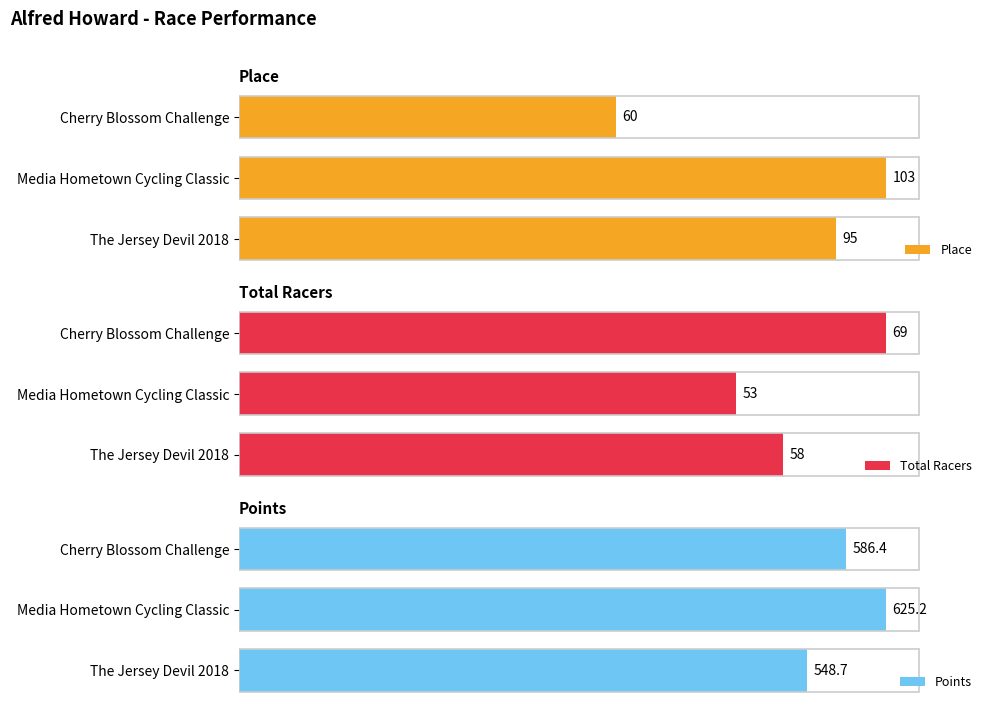

At which label does Place reach its minimum?

Cherry Blossom Challenge